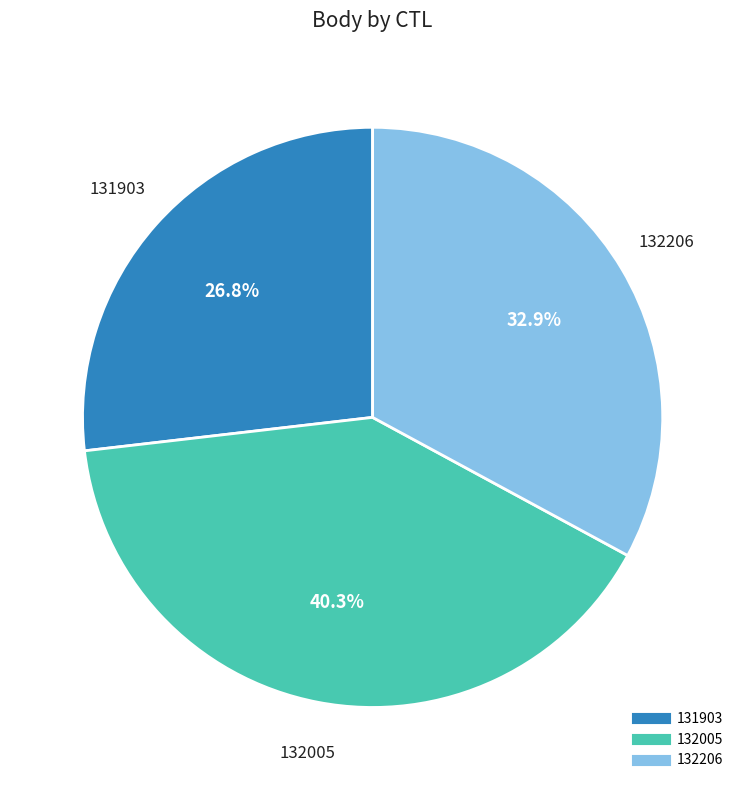

Rank the categories by value from lowest to highest.

131903, 132206, 132005